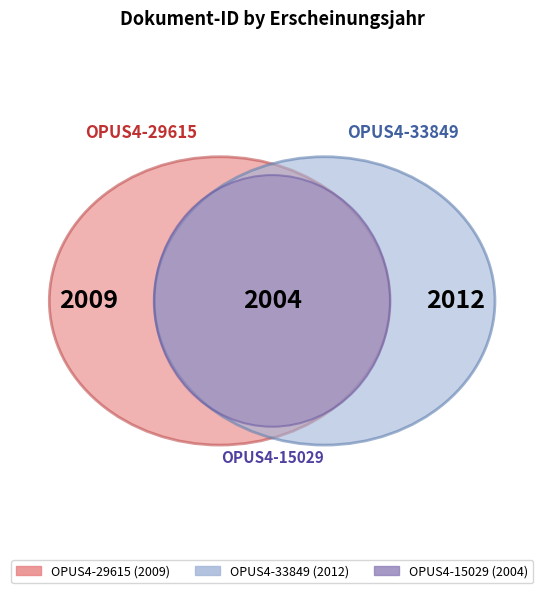

True or false: OPUS4-29615 accounts for 22% of the total.

False